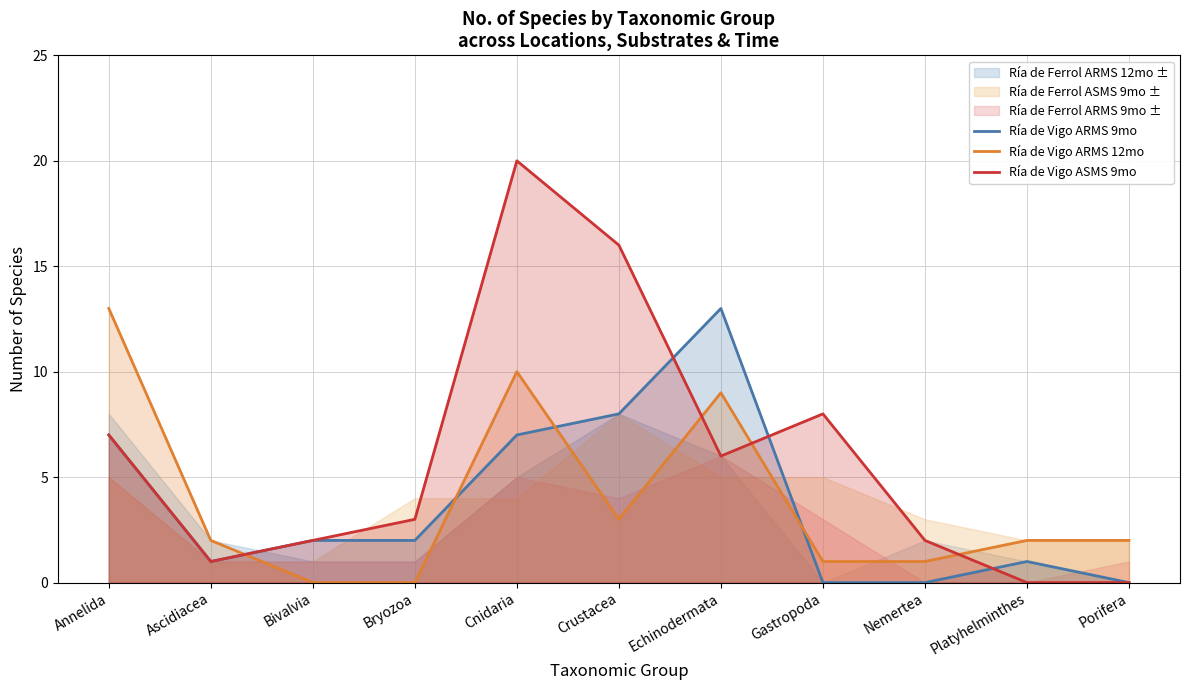

In Ría de Vigo ASMS 9mo, how many points are lower than both neighbors (excluding endpoints)?

2